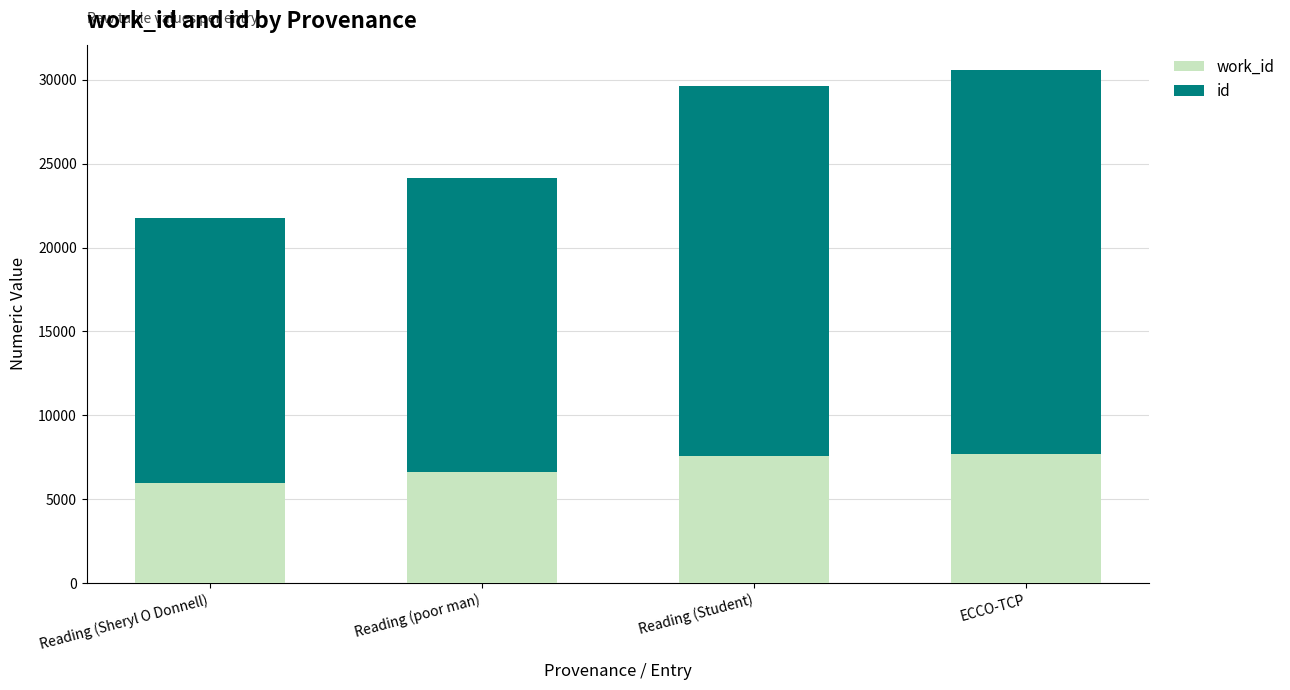

Which series has the largest total across all categories?

id